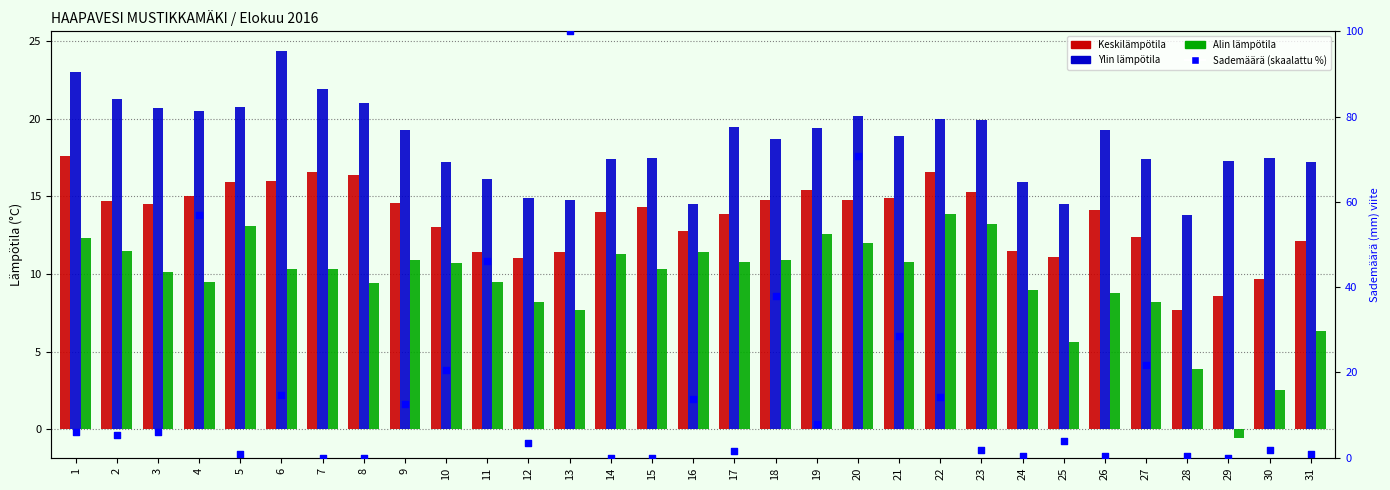

What is the total value across all series at 24?

36.7